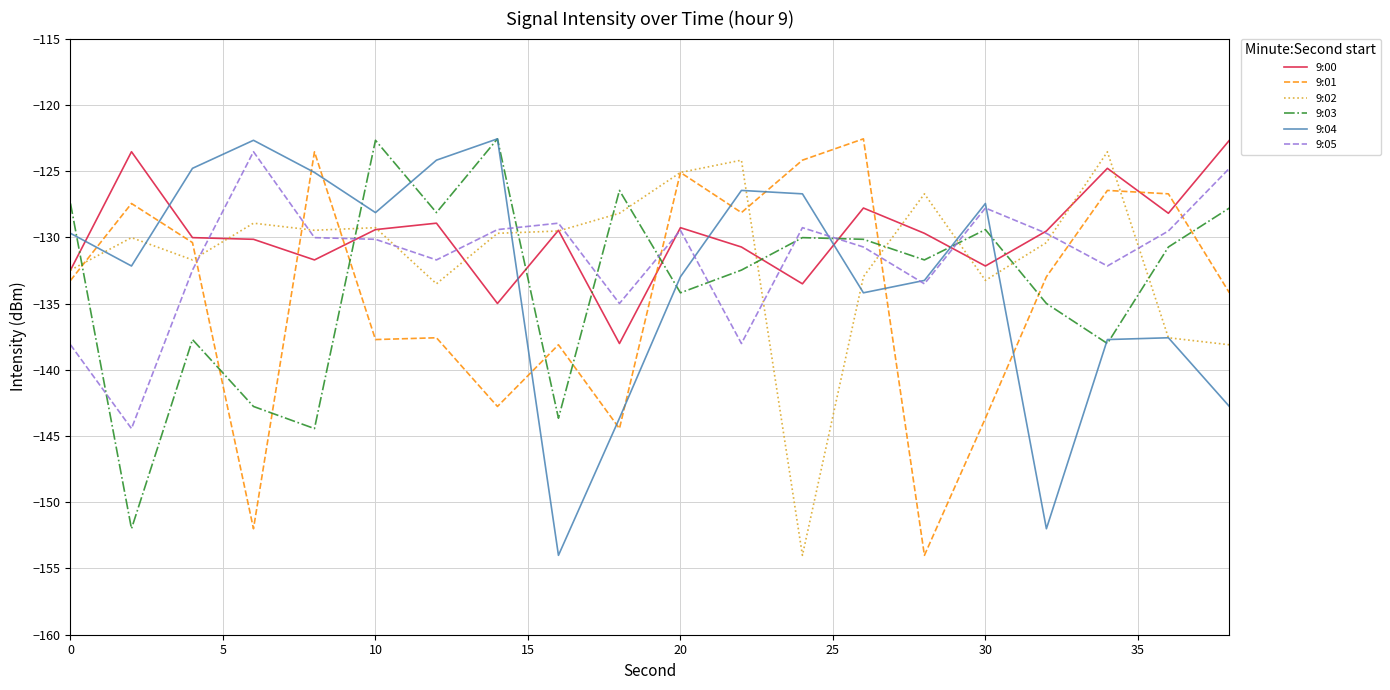

What is the lowest value of the 9:00 series?

-138.0